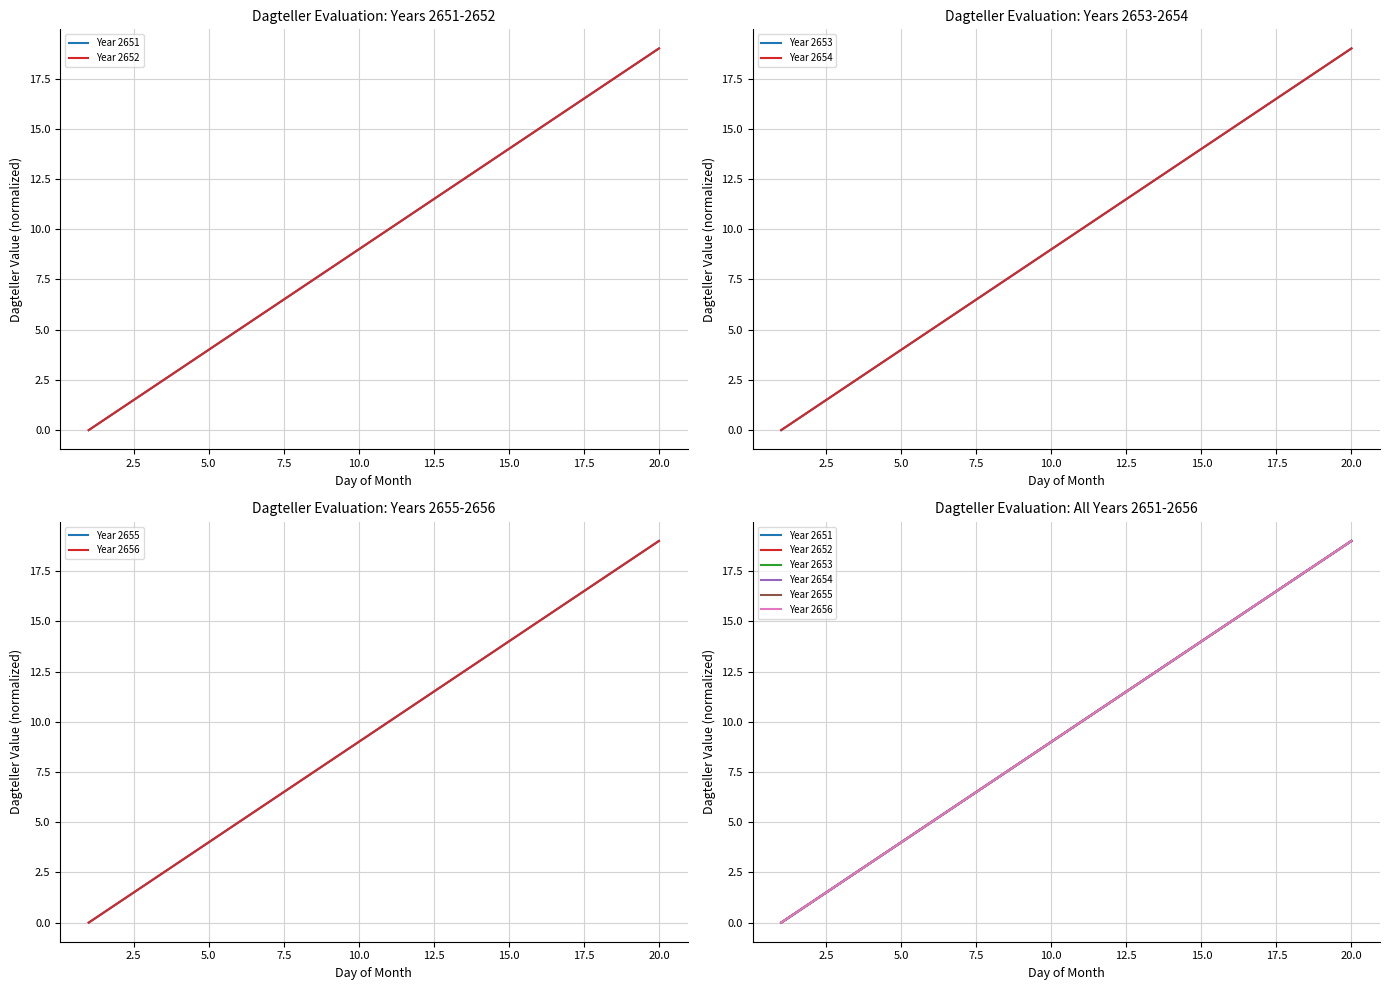

Is the value of Year 2655 at 15.0 greater than the value of Year 2651 at 17?

No